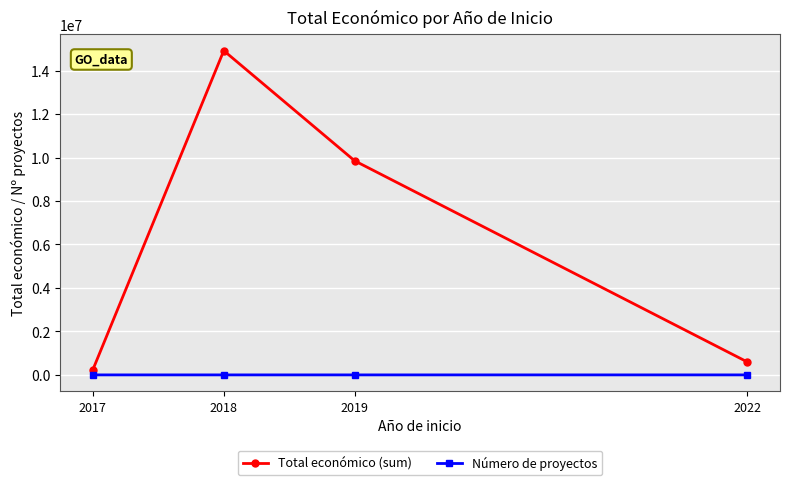

Does the chart have visible grid lines?

Yes